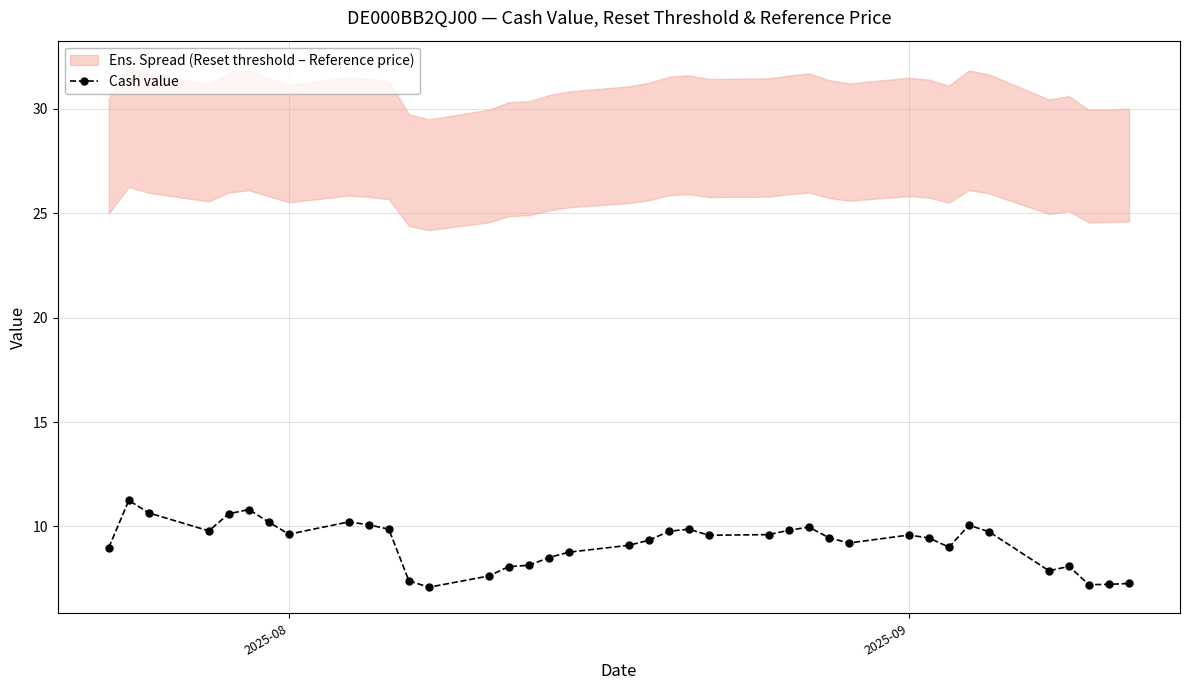

True or false: Cash value has more than 0 interior local peaks.

True